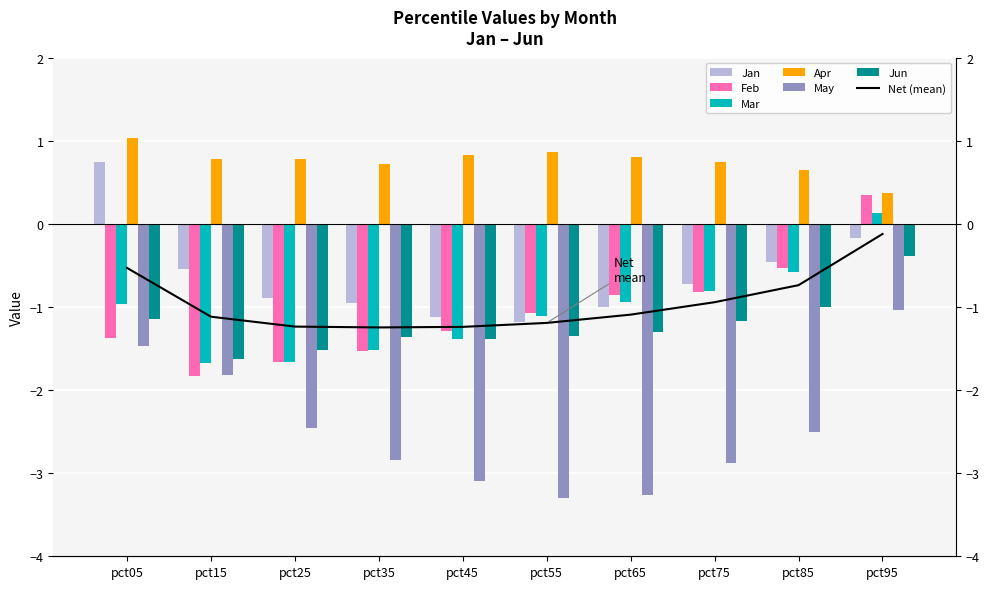

The Feb series shows -0.5 at pct65. True or false?

False